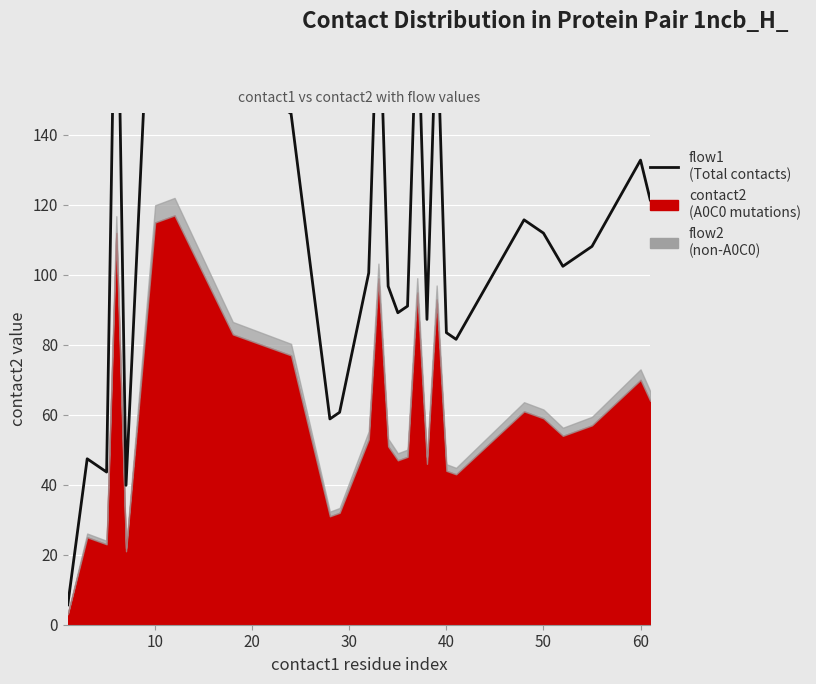

What is the difference between the maximum and minimum values?

216.3